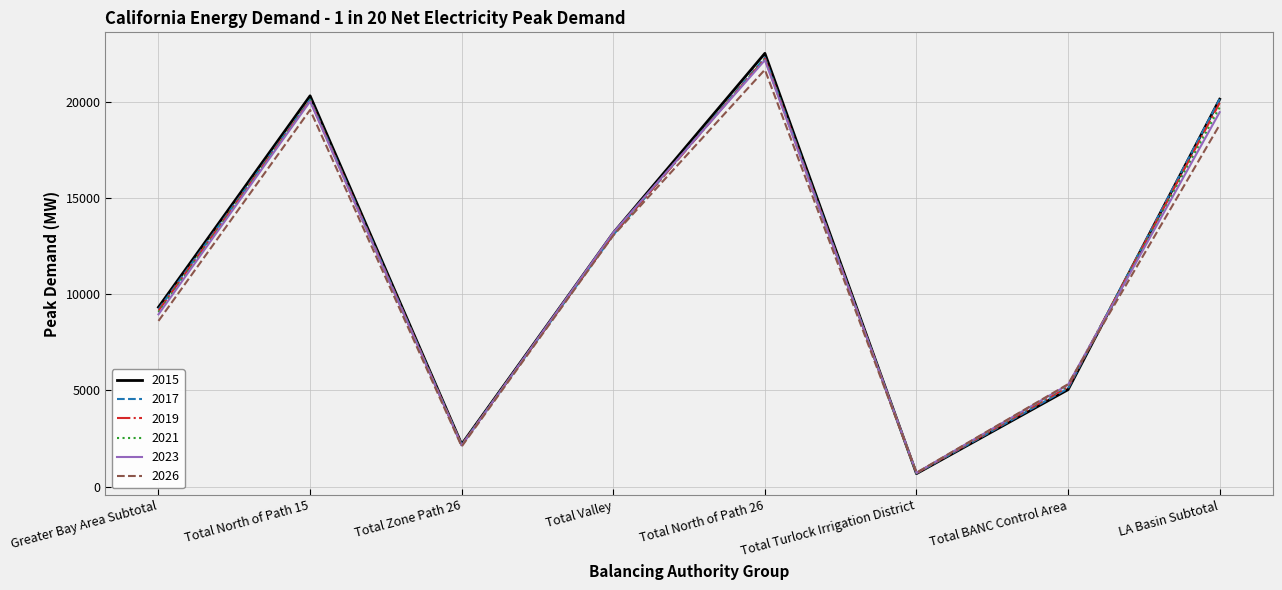

The 2019 series shows 5191.0 at Total BANC Control Area. True or false?

True